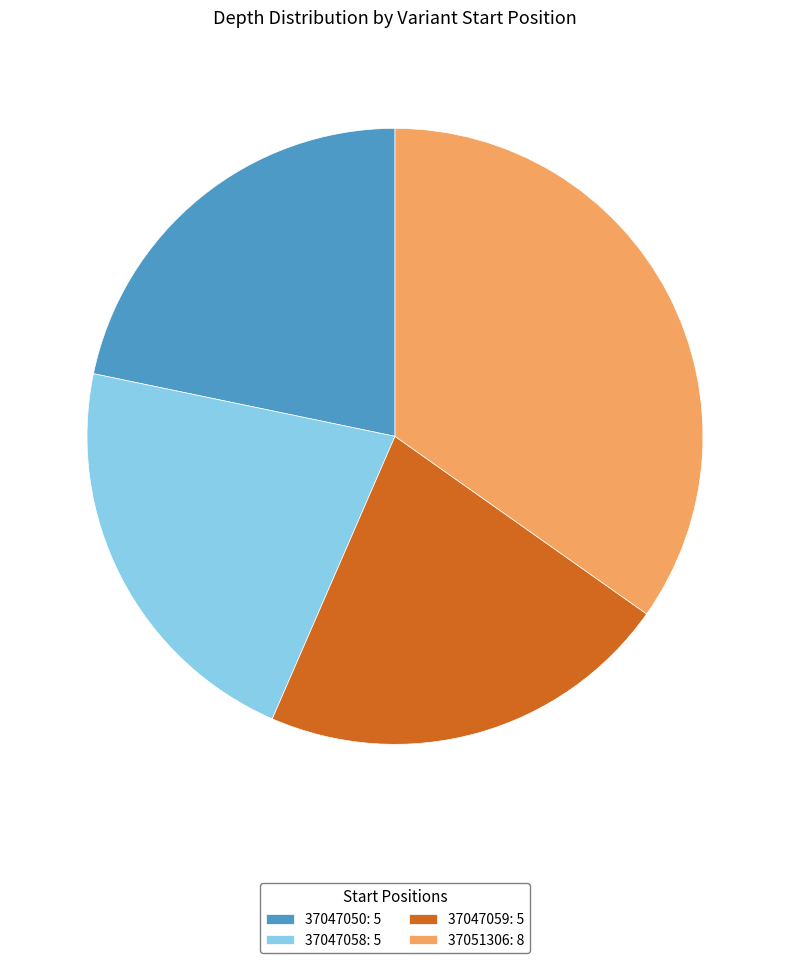

Which category has the biggest portion of the pie?

37051306